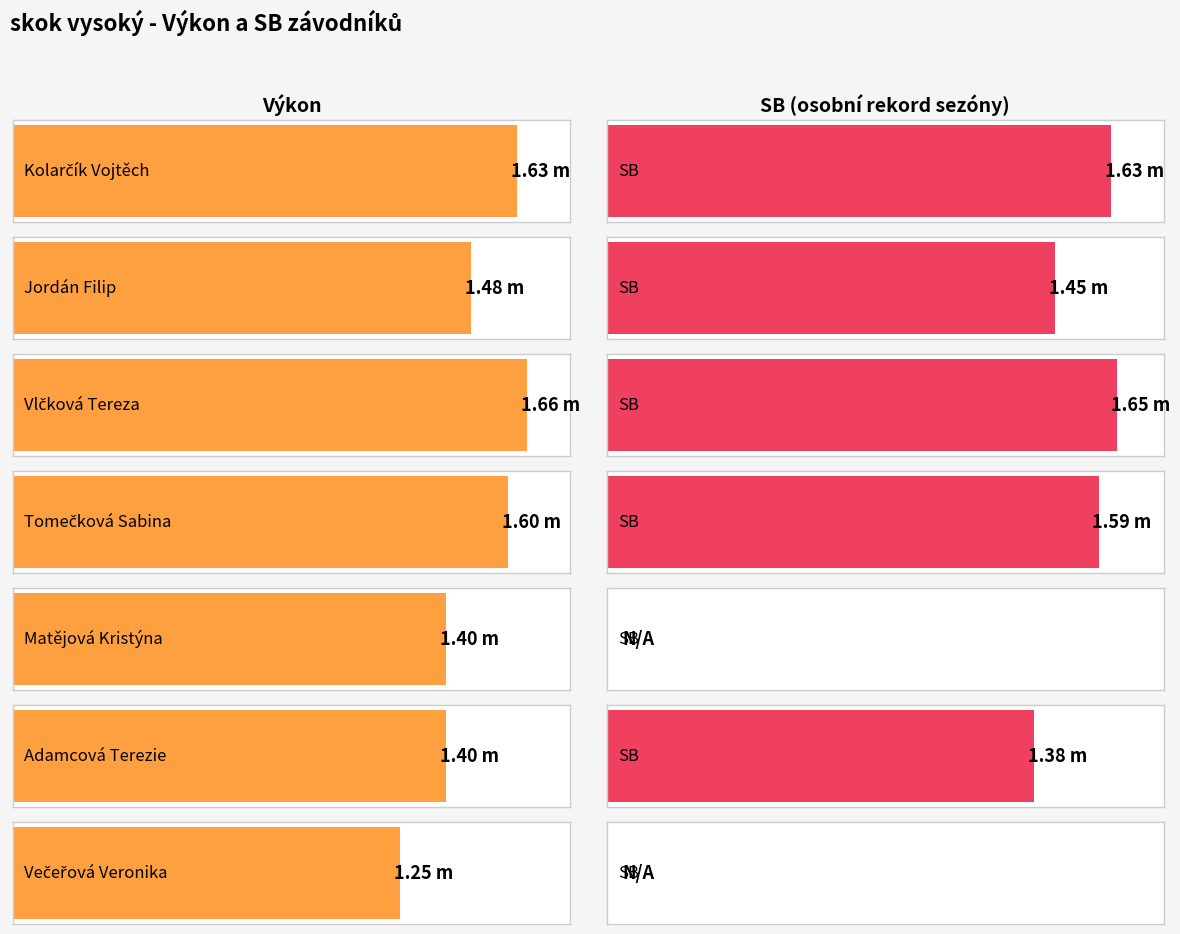

Which has a higher value, Večeřová Veronika or Vlčková Tereza?

Vlčková Tereza